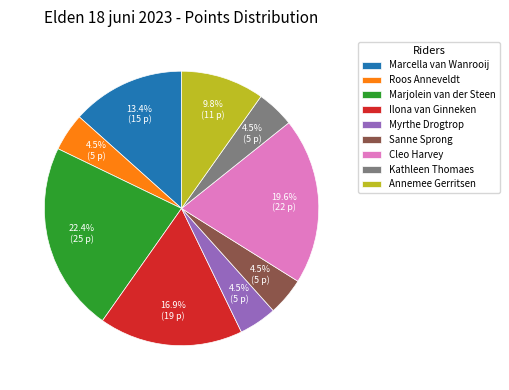

Which category has the biggest portion of the pie?

Marjolein van der Steen